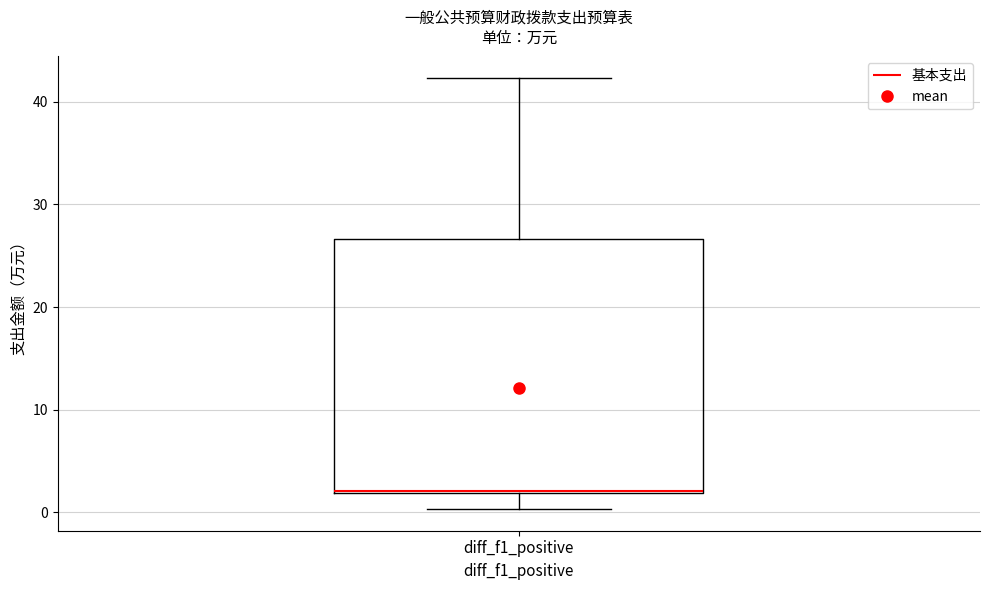

Transcribe this box plot: give where the median line is, the range the box spans, and where the two whiskers end, as read against the y-axis. The values are not printed on the chart, so give them approximately, as read against the axis.

median 2 (drawn on the box's lower edge), box 2 to 27, whiskers 0 to 42